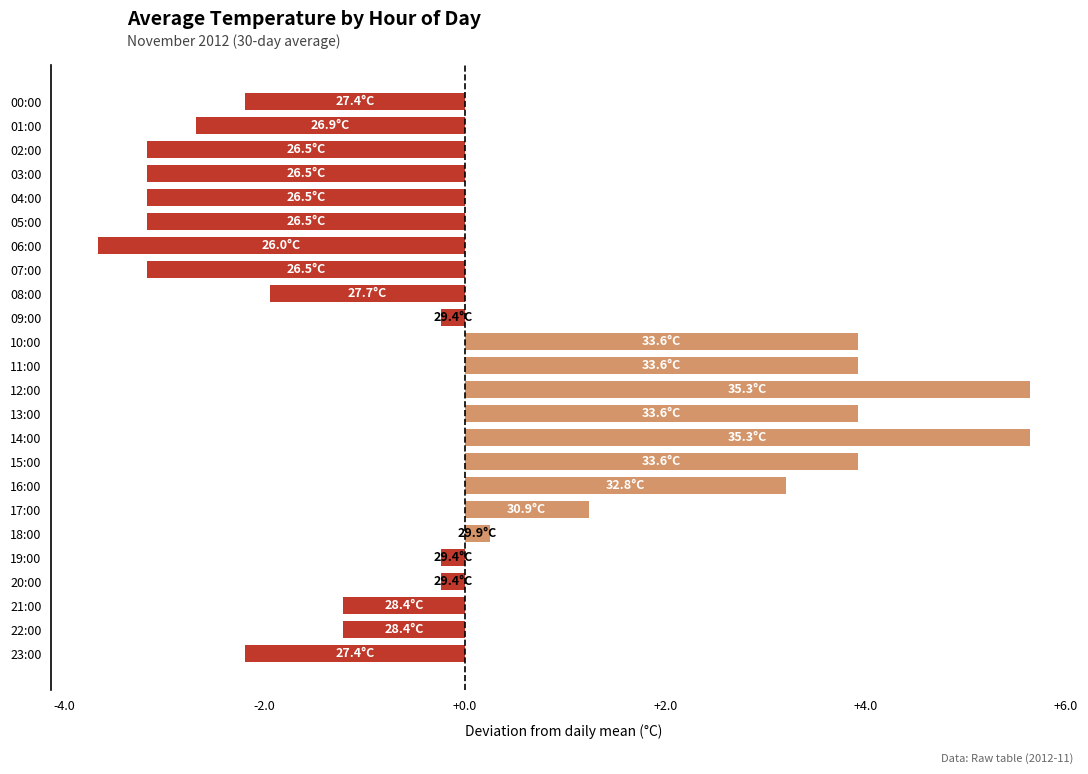

What is the change in value from 09:00 to 14:00?

+5.9